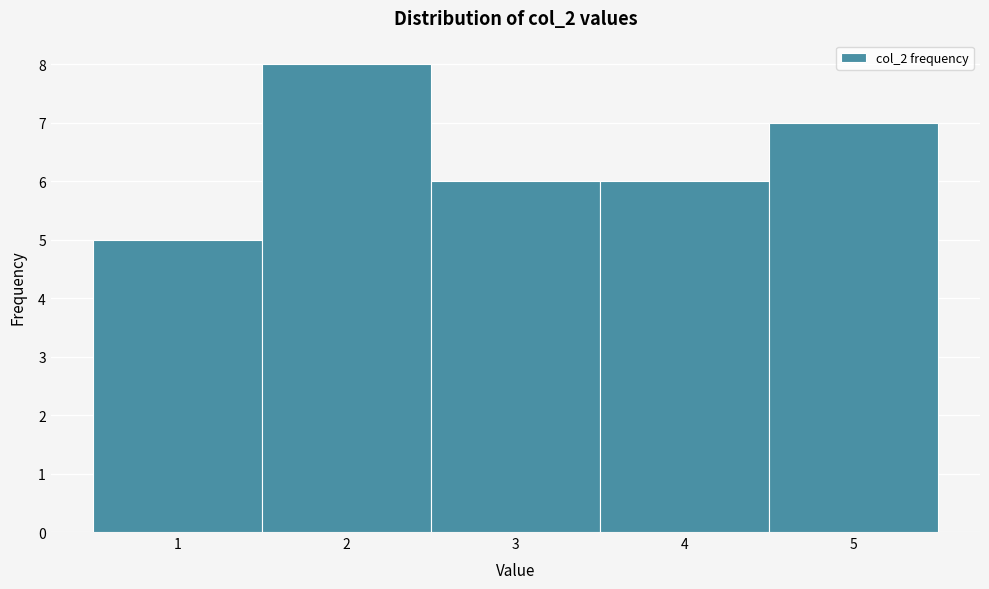

Reading left to right, transcribe this chart: for each bar, give the range it covers on the x-axis and its height. The values are not printed on the chart, so give them approximately, as read against the axis.

0.5 to 1.5: 5
1.5 to 2.5: 8
2.5 to 3.5: 6
3.5 to 4.5: 6
4.5 to 5.5: 7